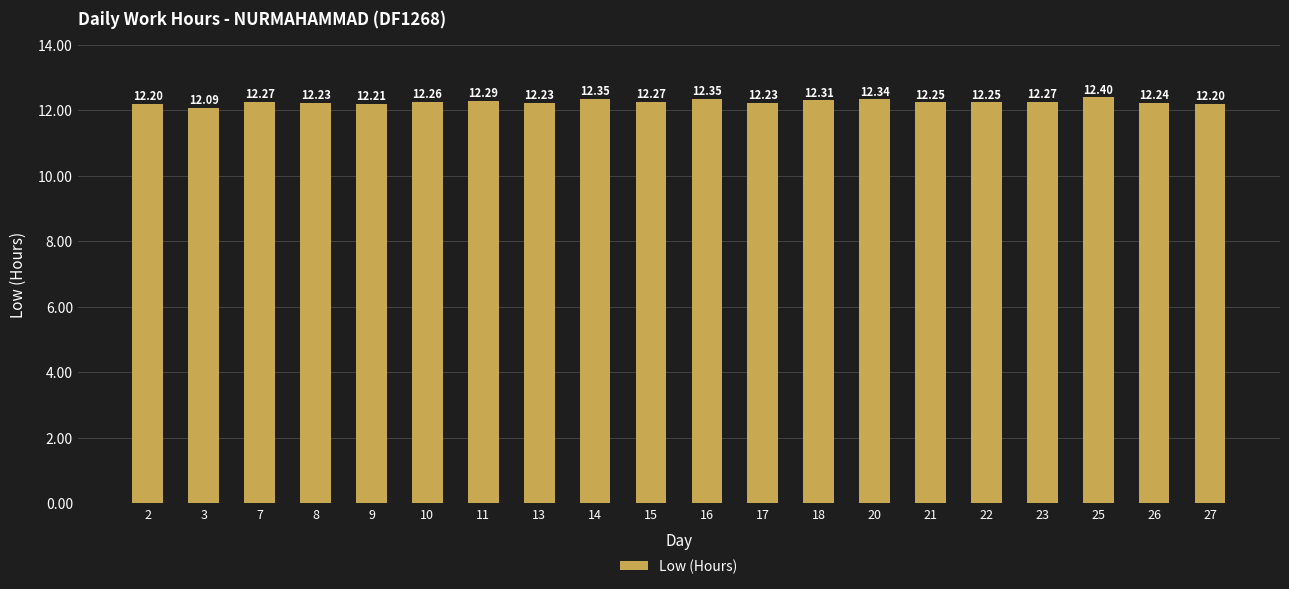

Count the values in the range 12 to 13.

20